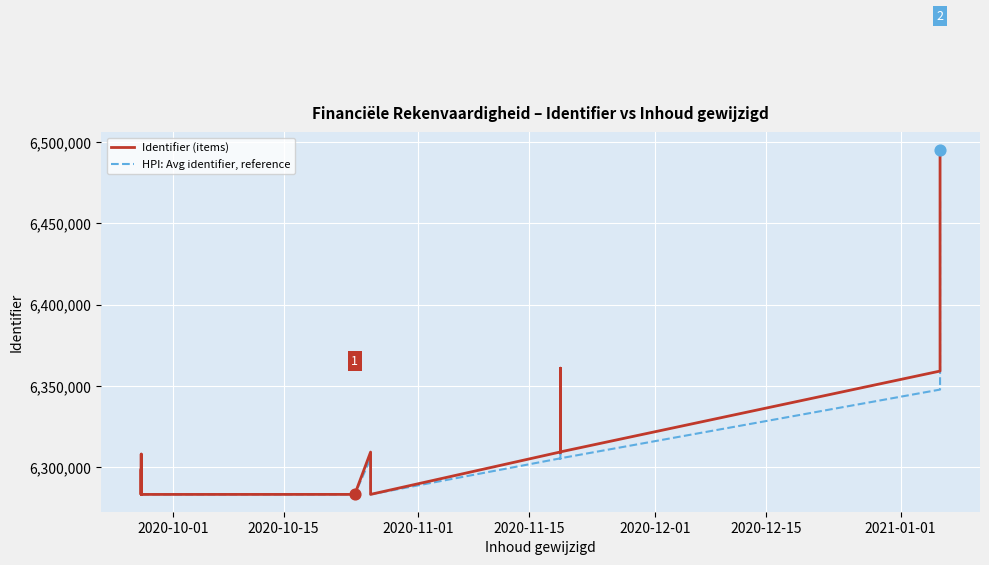

Which series reaches the maximum Y coordinate?

Identifier (items)